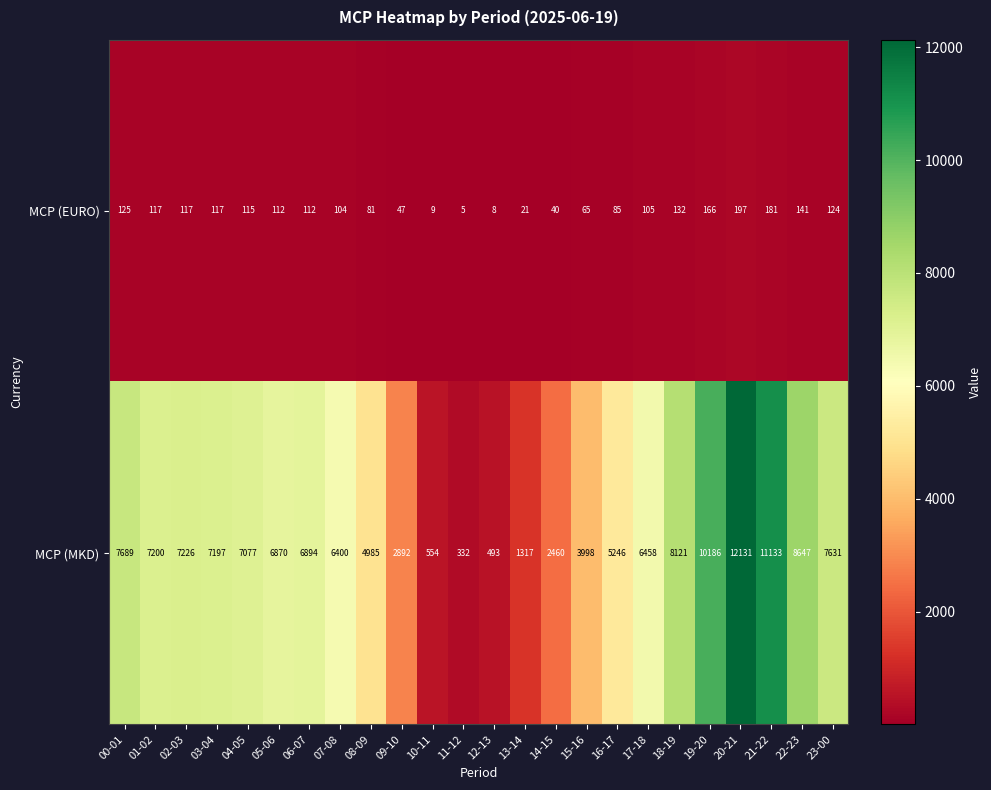

List the series in order of their overall mean, lowest first.

MCP (EURO), MCP (MKD)